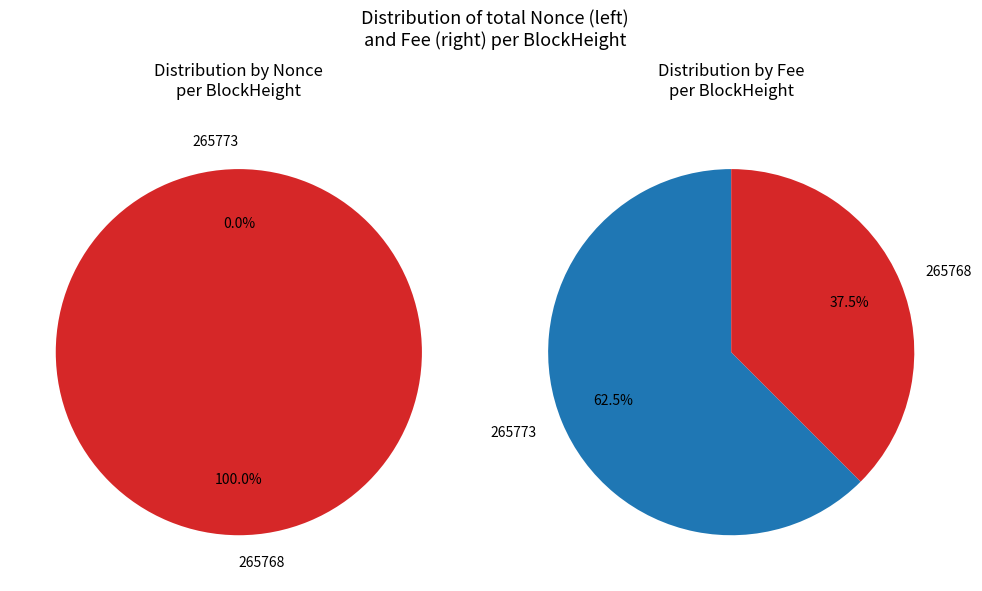

True or false: 265773 accounts for 62% of the total.

True